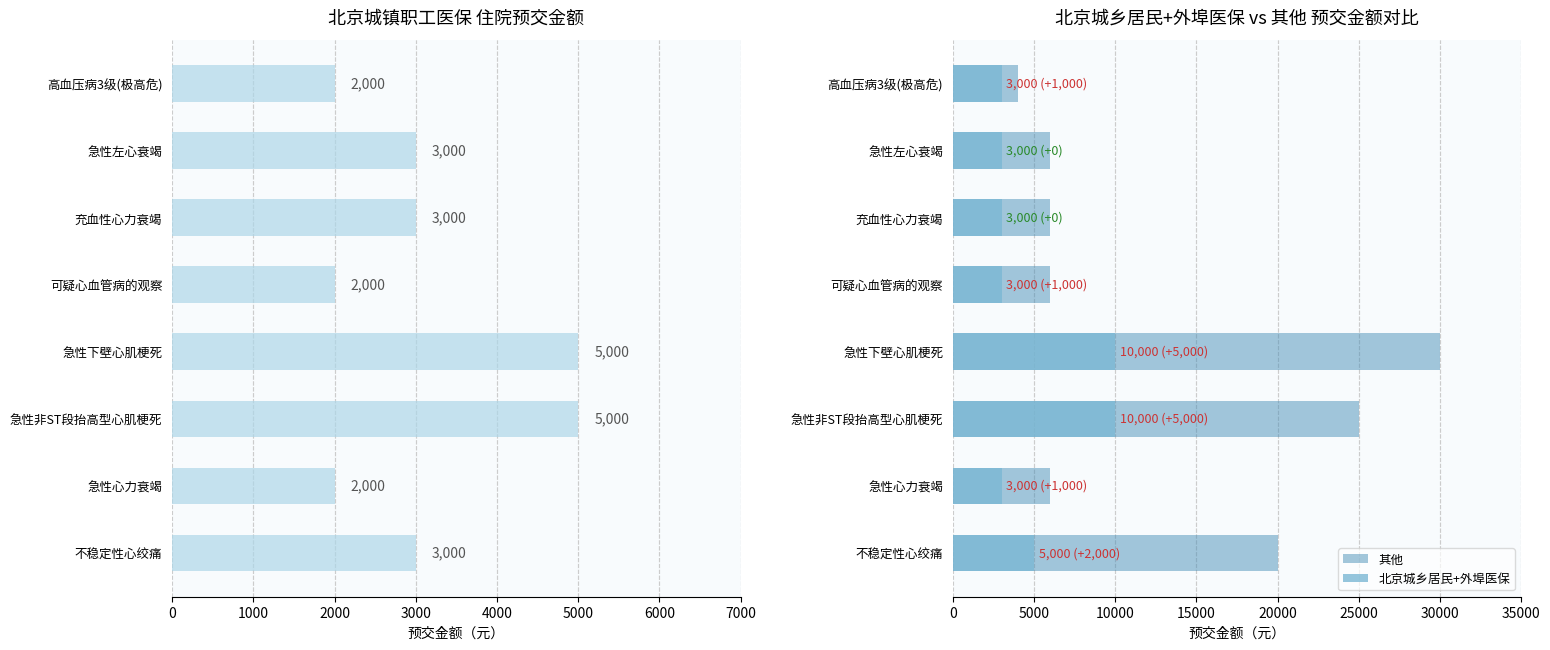

How many distinct data groups are displayed?

3